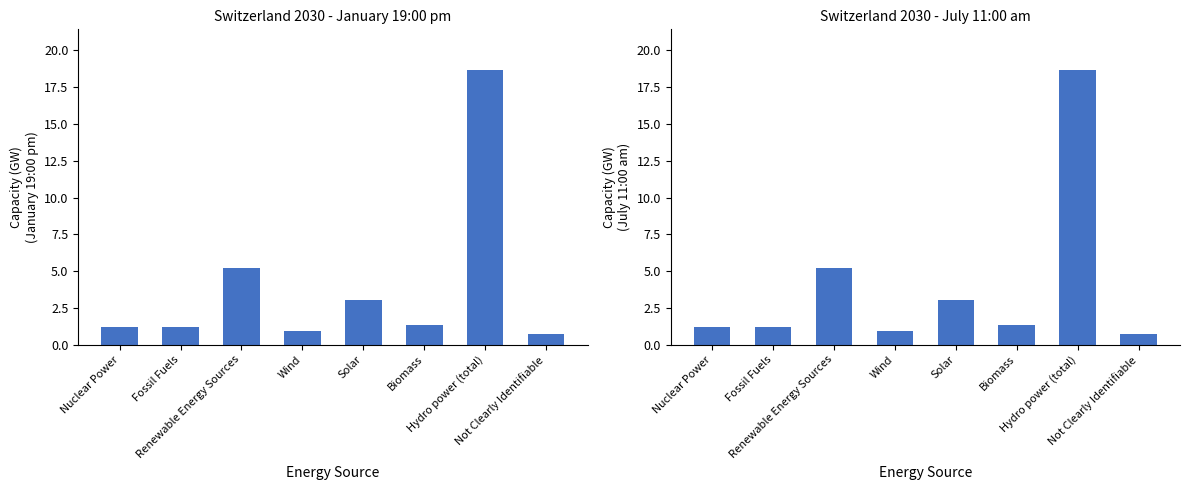

Where is January 19:00 pm nearest to the value 9?

Renewable Energy Sources